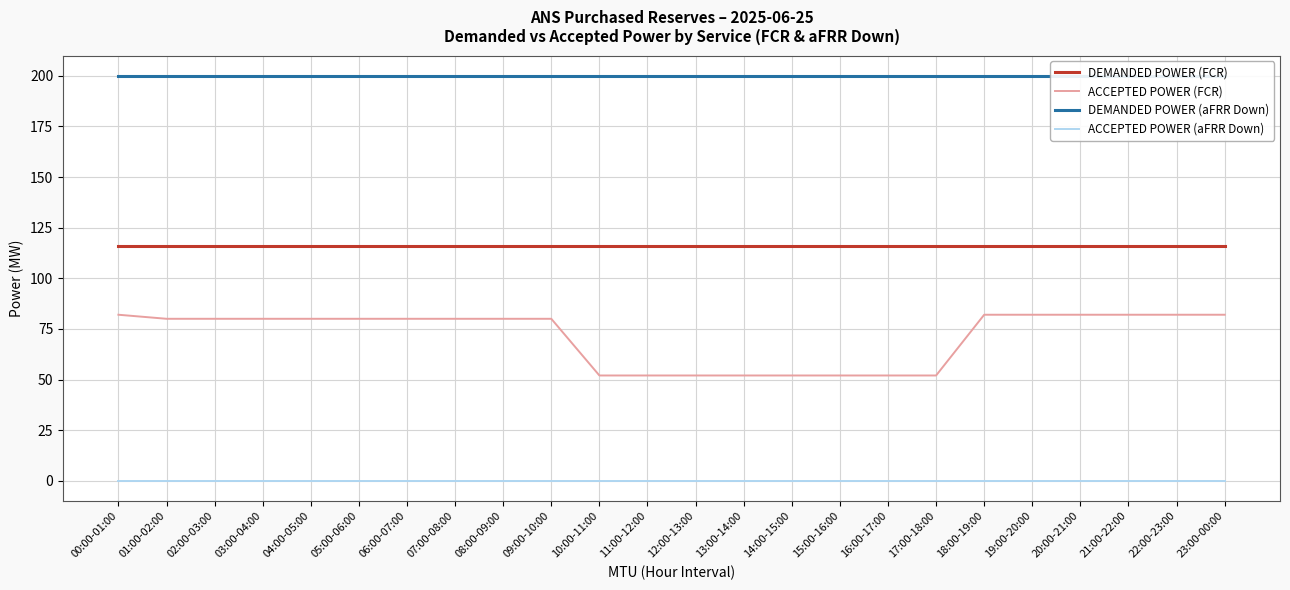

How many data points does each series have?

24